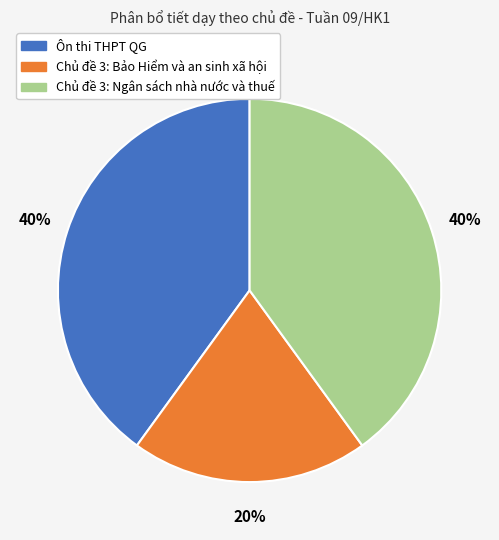

Does Chủ đề 3: Ngân sách nhà nước và thuế account for over 50% of the chart?

No